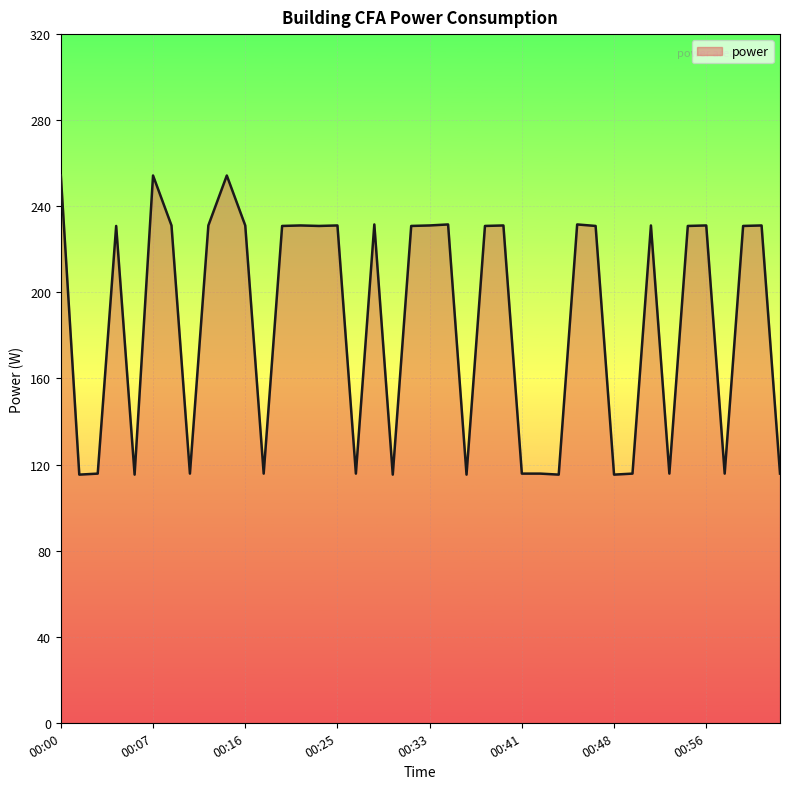

What is the difference between the maximum and minimum values?

139.0